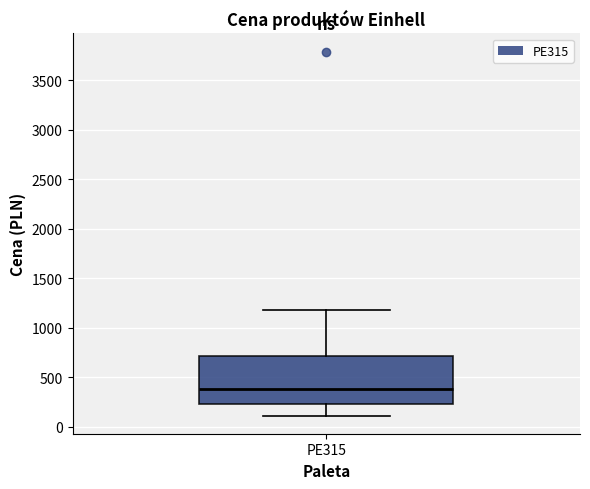

Transcribe this box plot: give where the median line is, the range the box spans, and where the two whiskers end, as read against the y-axis. The values are not printed on the chart, so give them approximately, as read against the axis.

median 400, box 250 to 700, whiskers 100 to 1200